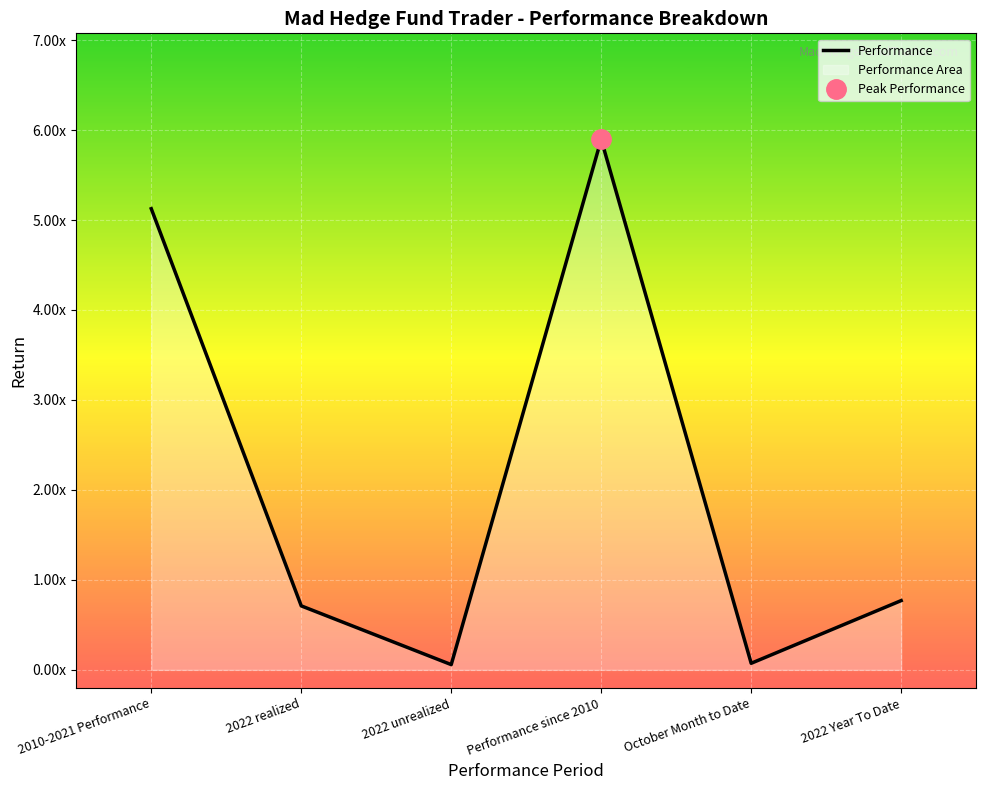

What is the change in value from October Month to Date to 2022 Year To Date?

+0.7